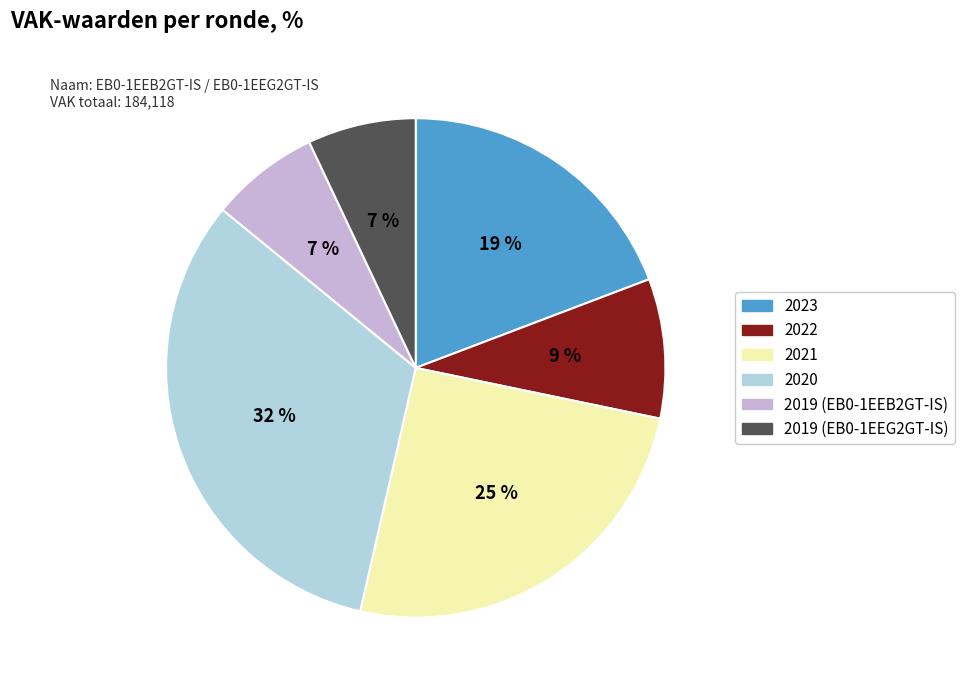

Count the number of slices in the pie.

6